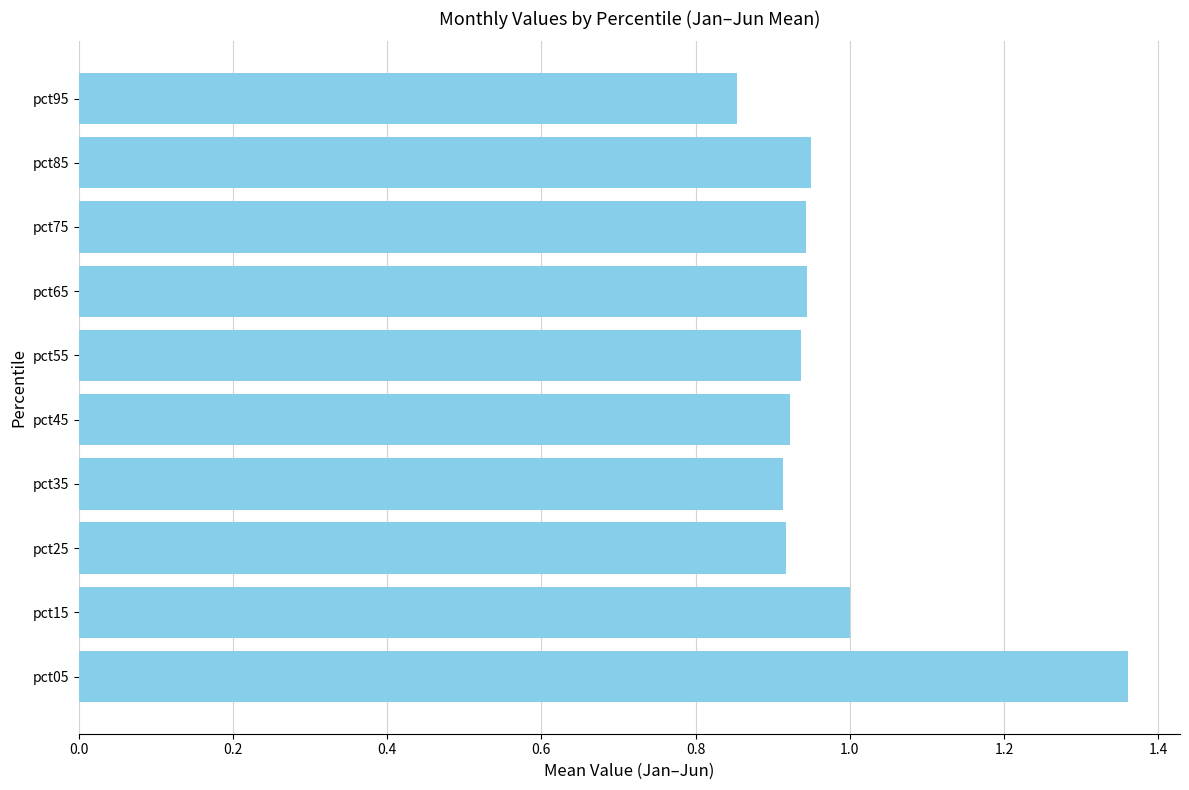

What is the difference between the maximum and minimum values?

0.5